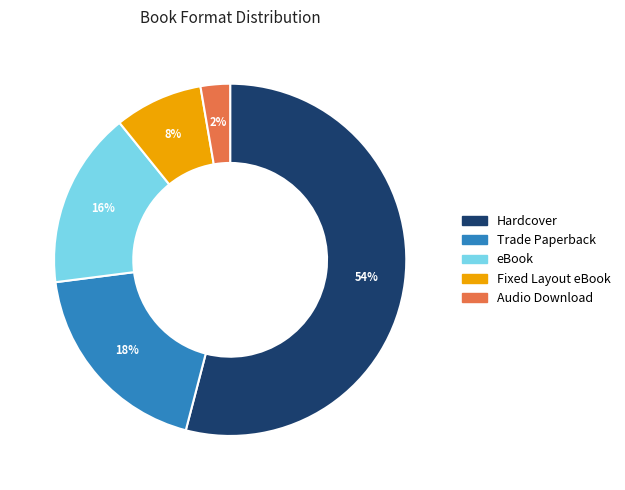

Which category has the biggest portion of the pie?

Hardcover